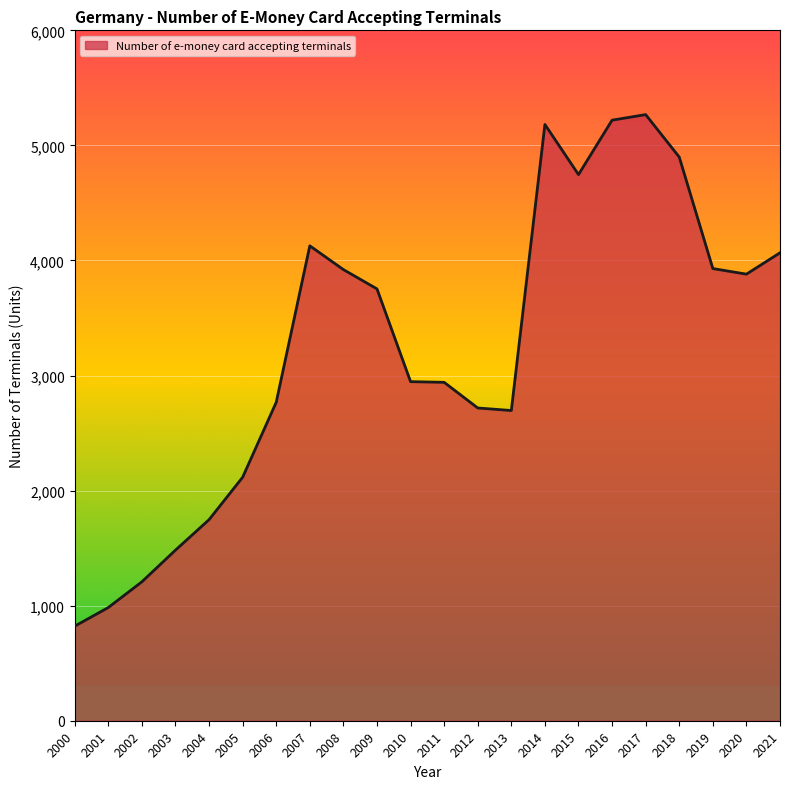

How many lines are shown in the chart?

1